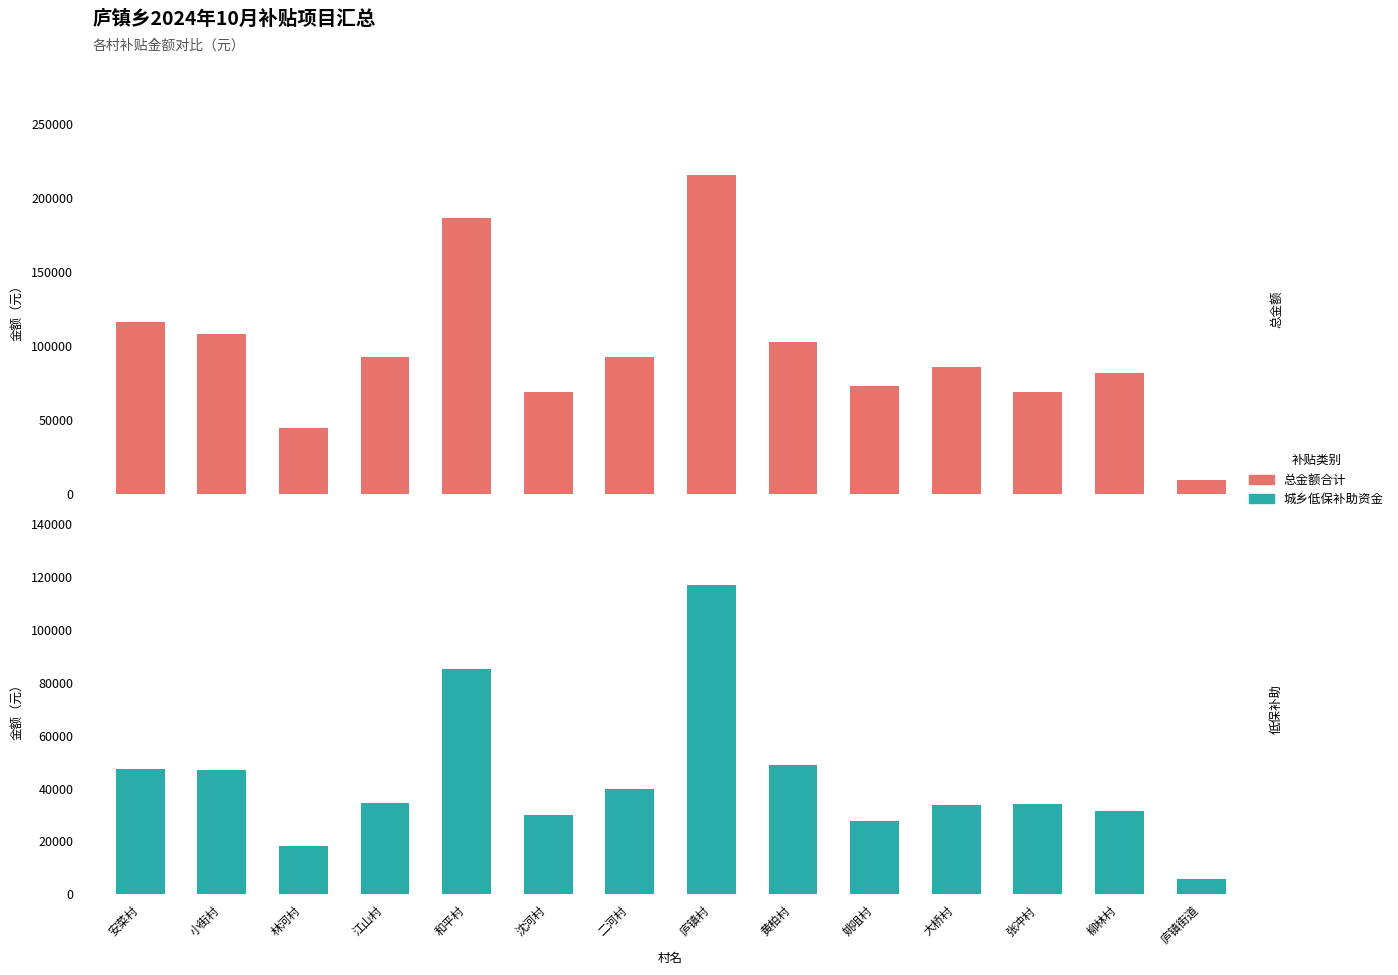

Which category has the lowest value in the 总金额合计 series?

庐镇街道